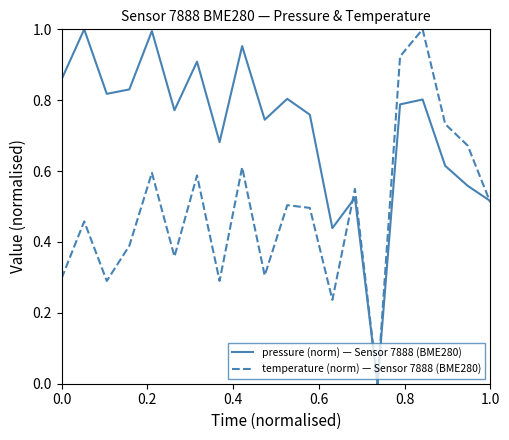

Which series has the largest total across all categories?

pressure (norm) — Sensor 7888 (BME280)